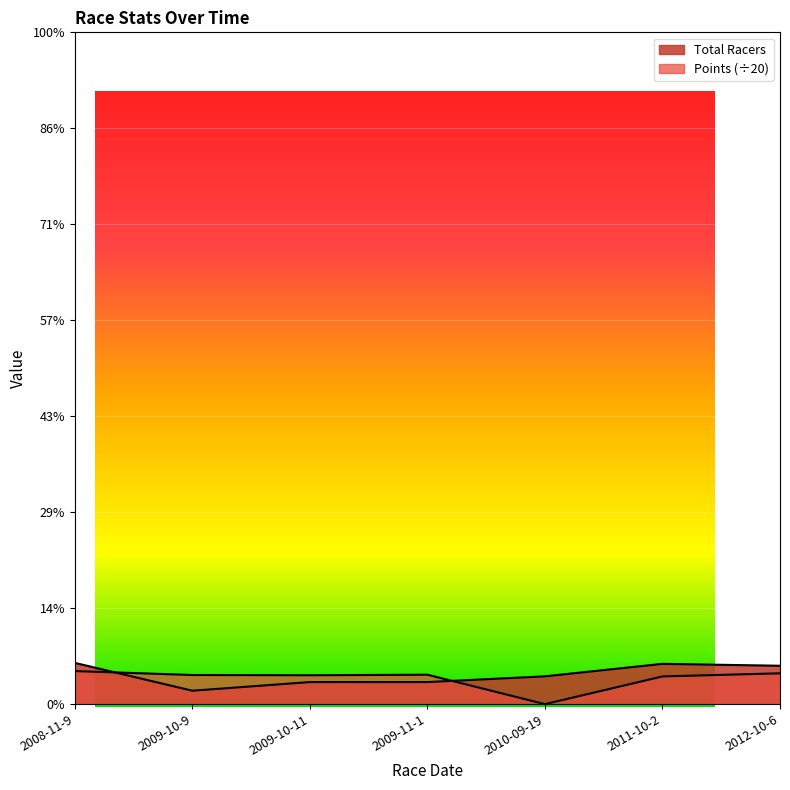

True or false: Total Racers has more than 0 points higher than both neighbors.

True